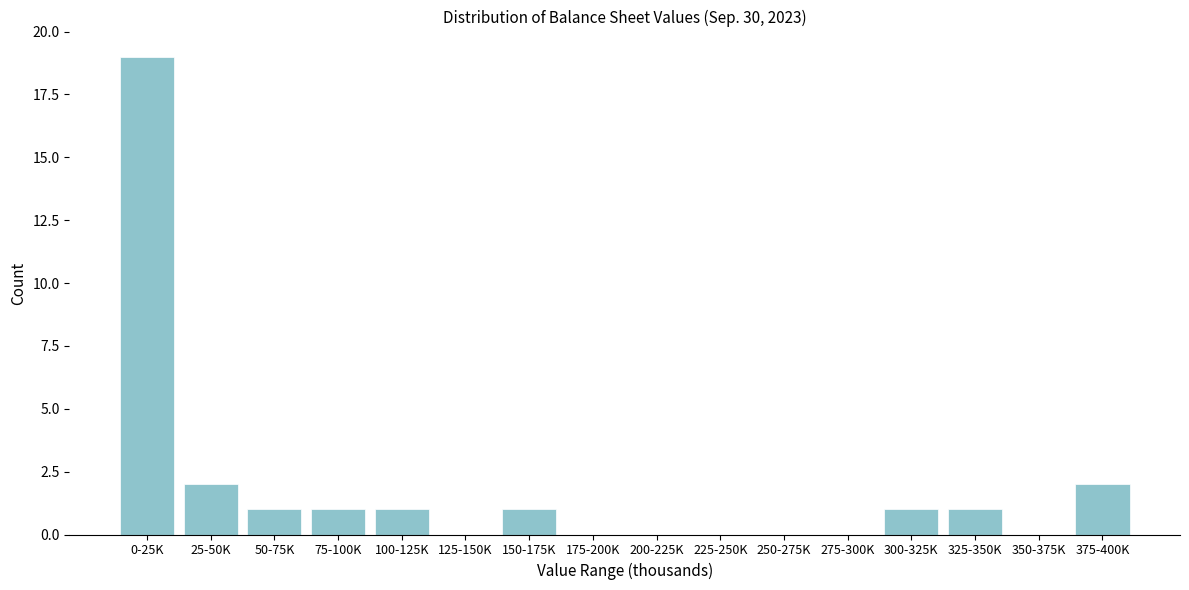

Reading left to right, list all the values displayed in this chart.

0-25K=19	25-50K=2	50-75K=1	75-100K=1	100-125K=1	125-150K=0	150-175K=1	175-200K=0	200-225K=0	225-250K=0	250-275K=0	275-300K=0	300-325K=1	325-350K=1	350-375K=0	375-400K=2